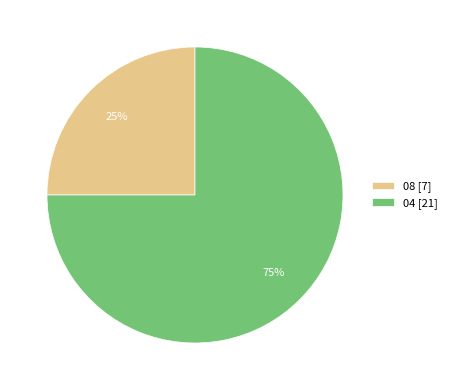

Approximately how many times larger is the value at 04 compared to 08?

3.0